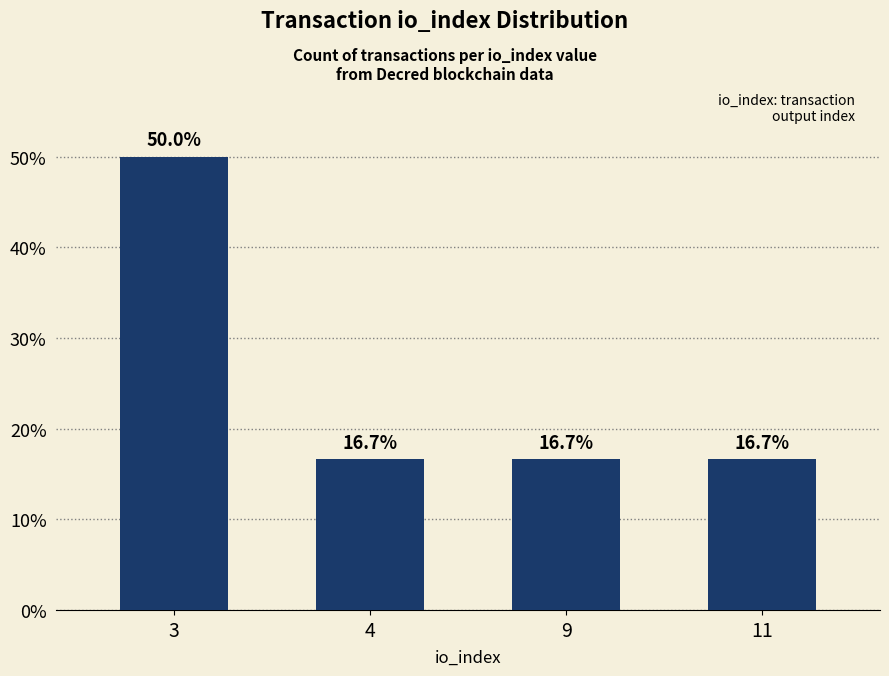

The value at 9 is 16.7. True or false?

True